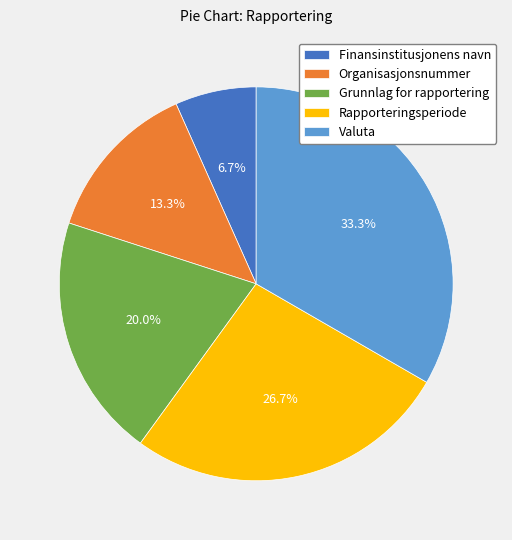

What is the ratio of the value at Grunnlag for rapportering to the value at Organisasjonsnummer?

1.5